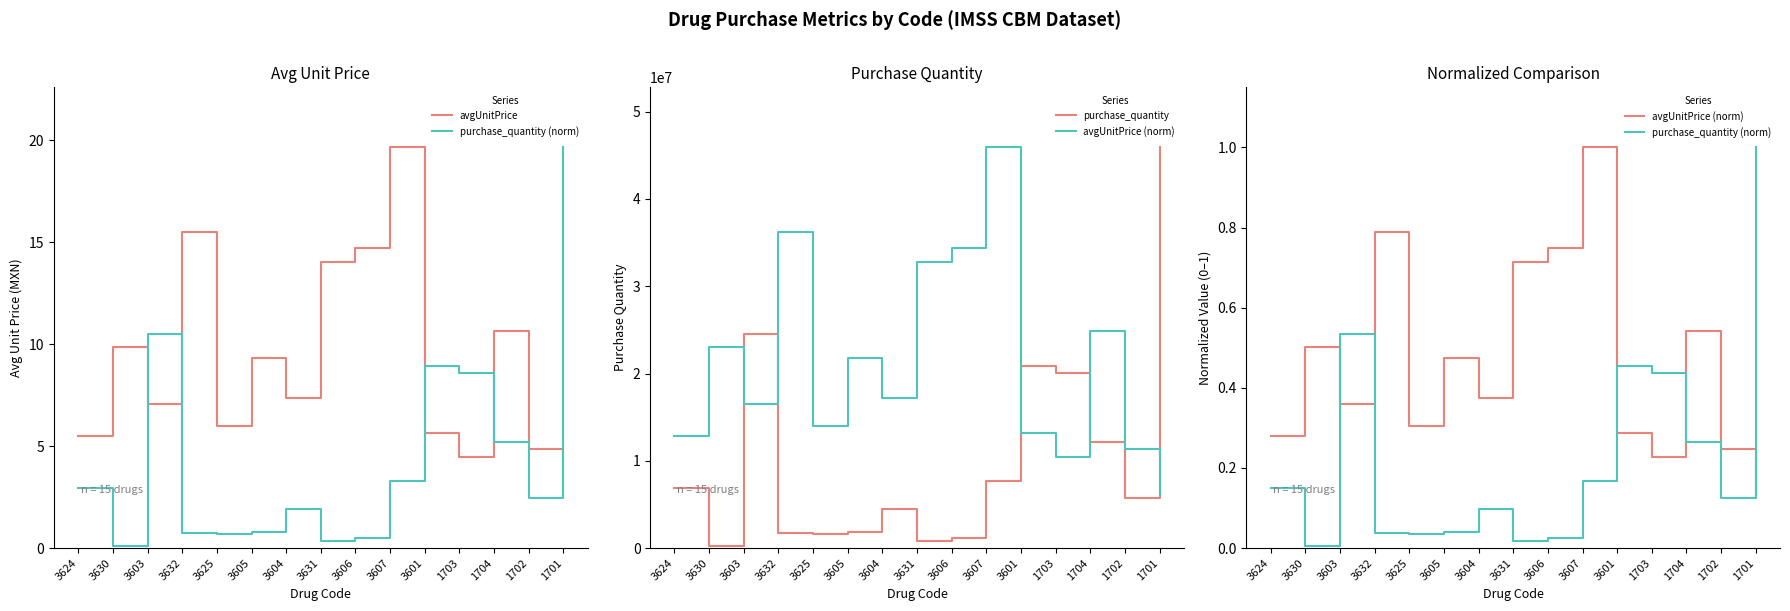

Reading right to left, transcribe all the data shown in this chart.

avgUnitPrice: 1701=2.6	1702=4.9	1704=10.6	1703=4.5	3601=5.7	3607=19.7	3606=14.7	3631=14.1	3604=7.4	3605=9.3	3625=6.0	3632=15.5	3603=7.1	3630=9.9	3624=5.5
purchase_quantity (norm): 1701=1.0	1702=0.1	1704=0.3	1703=0.4	3601=0.5	3607=0.2	3606=0.0	3631=0.0	3604=0.1	3605=0.0	3625=0.0	3632=0.0	3603=0.5	3630=0.0	3624=0.2
purchase_quantity: 1701=45912728.0	1702=5747943.0	1704=12167802.0	1703=20066237.0	3601=20857823.0	3607=7645306.0	3606=1119757.0	3631=780539.0	3604=4445633.0	3605=1824154.0	3625=1613685.0	3632=1673598.0	3603=24511223.0	3630=187344.0	3624=6907545.0
avgUnitPrice (norm): 1701=0.1	1702=0.2	1704=0.5	1703=0.2	3601=0.3	3607=1.0	3606=0.7	3631=0.7	3604=0.4	3605=0.5	3625=0.3	3632=0.8	3603=0.4	3630=0.5	3624=0.3